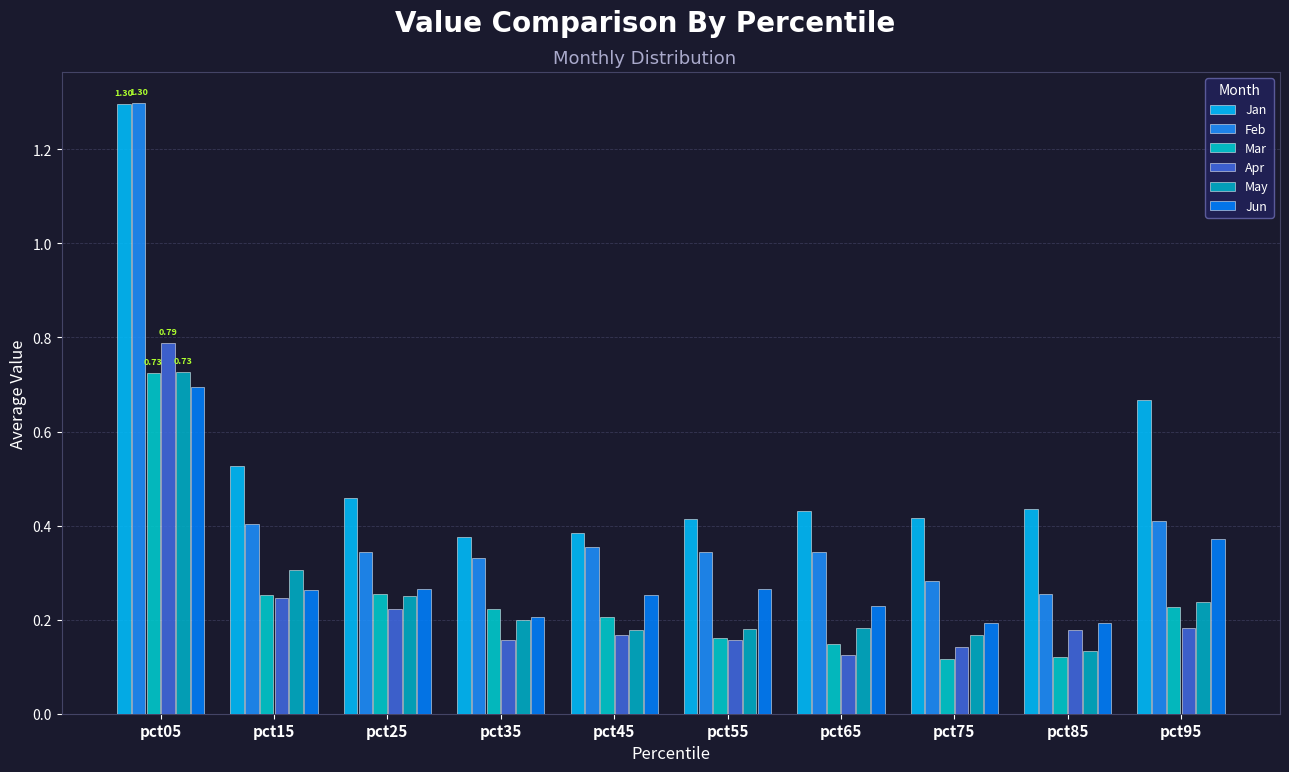

Reading left to right, list all the values displayed in this chart.

Jan: pct05=1.3	pct15=0.5	pct25=0.5	pct35=0.4	pct45=0.4	pct55=0.4	pct65=0.4	pct75=0.4	pct85=0.4	pct95=0.7
Feb: pct05=1.3	pct15=0.4	pct25=0.3	pct35=0.3	pct45=0.4	pct55=0.3	pct65=0.3	pct75=0.3	pct85=0.3	pct95=0.4
Mar: pct05=0.7	pct15=0.3	pct25=0.3	pct35=0.2	pct45=0.2	pct55=0.2	pct65=0.1	pct75=0.1	pct85=0.1	pct95=0.2
Apr: pct05=0.8	pct15=0.2	pct25=0.2	pct35=0.2	pct45=0.2	pct55=0.2	pct65=0.1	pct75=0.1	pct85=0.2	pct95=0.2
May: pct05=0.7	pct15=0.3	pct25=0.3	pct35=0.2	pct45=0.2	pct55=0.2	pct65=0.2	pct75=0.2	pct85=0.1	pct95=0.2
Jun: pct05=0.7	pct15=0.3	pct25=0.3	pct35=0.2	pct45=0.3	pct55=0.3	pct65=0.2	pct75=0.2	pct85=0.2	pct95=0.4